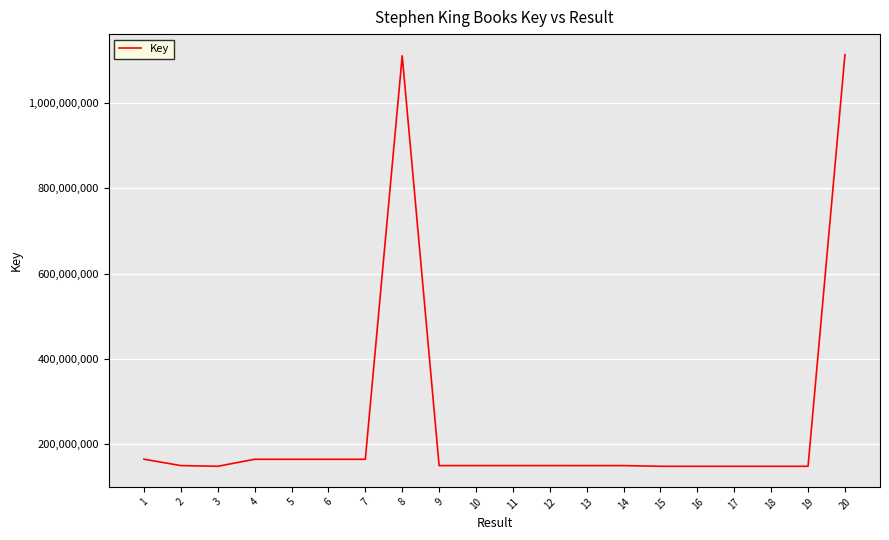

Is it true that the value at 14 is 93114869?

False